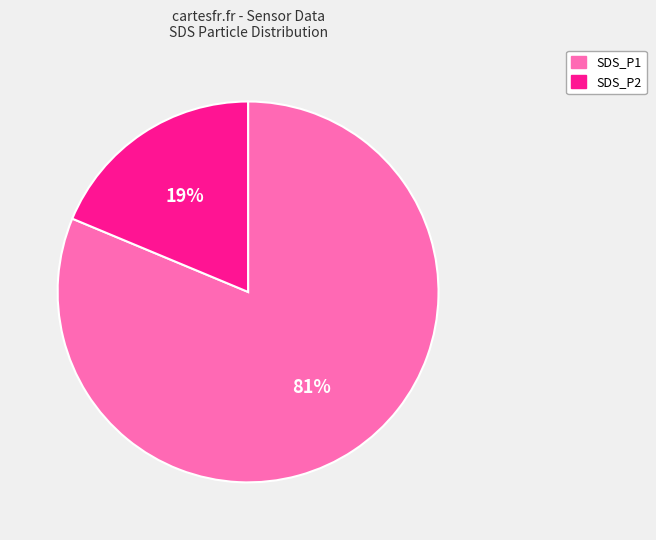

How many segments does this pie chart have?

2